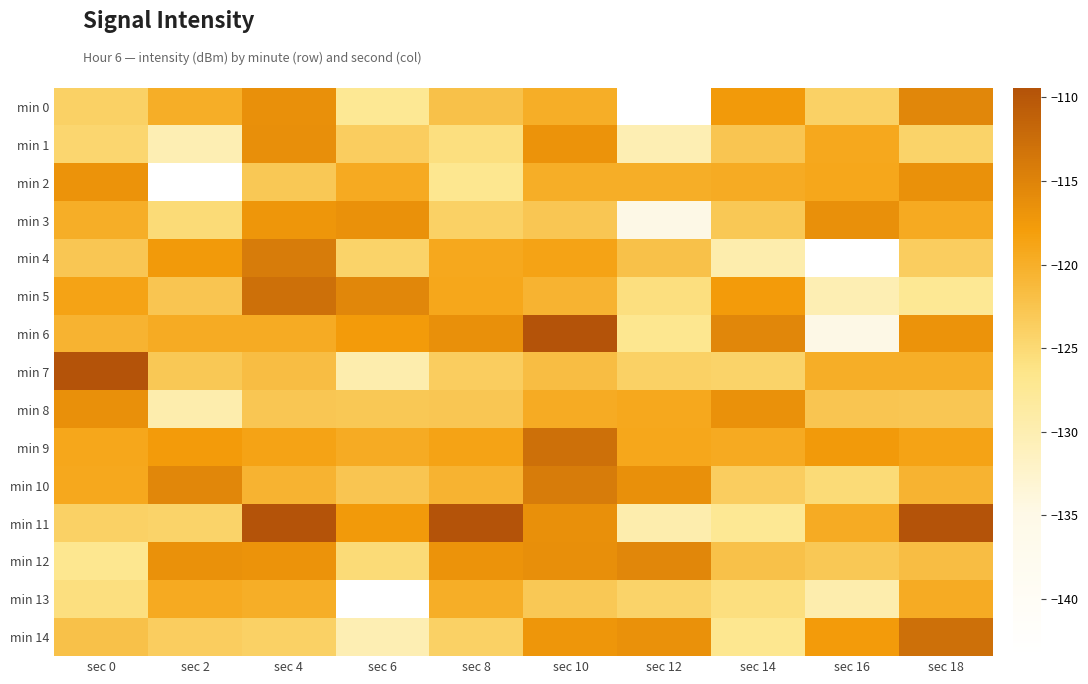

Which series has the widest spread of values?

min 4